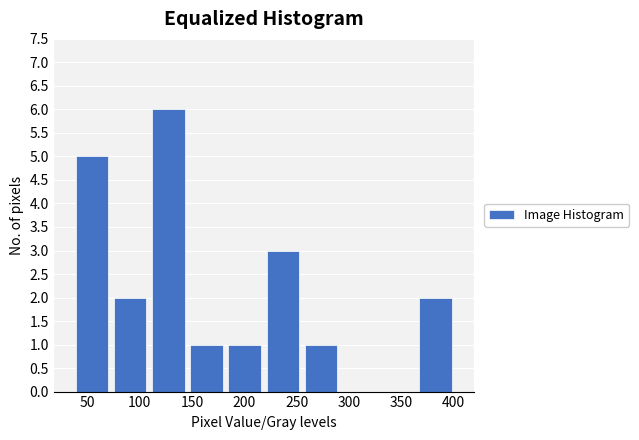

How tall is the bar that spans 145.5 to 182.0 on the x-axis? Neither the bar edges nor the heights are printed on the chart, so give them approximately, as read against the axes.

1